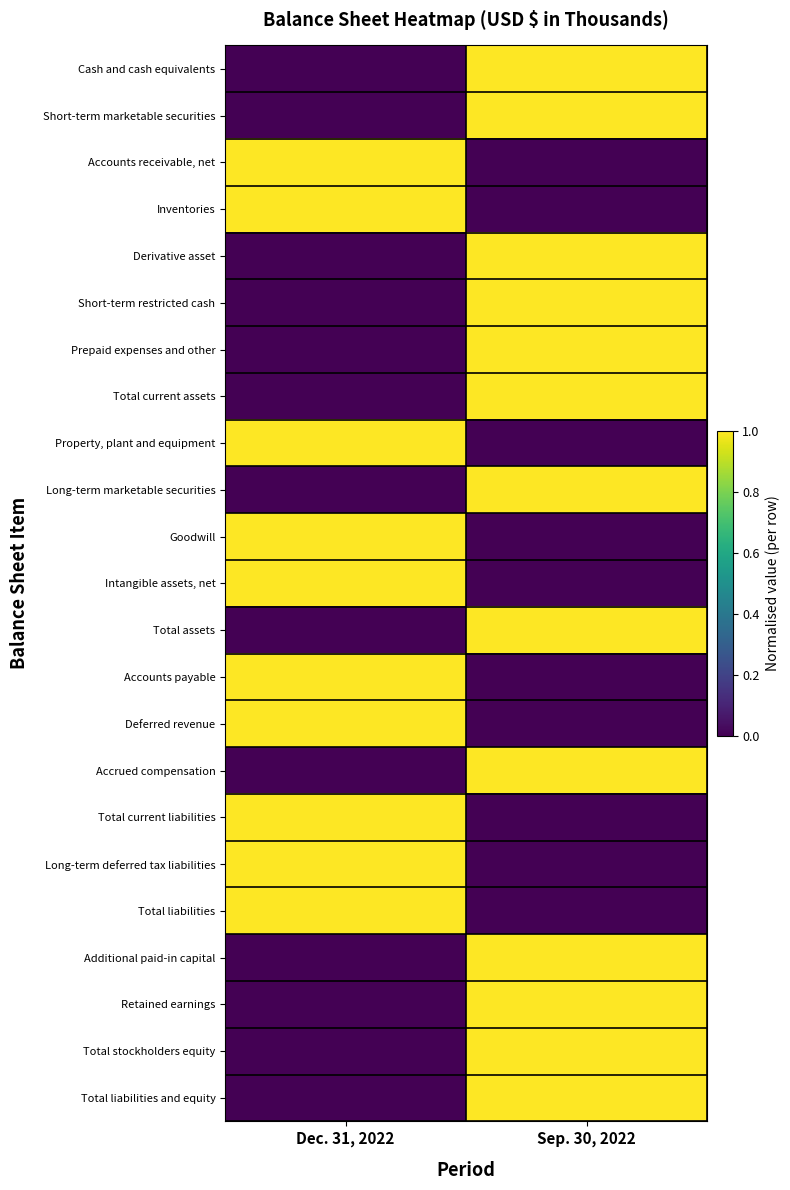

At how many categories does at least one series exceed 0?

2